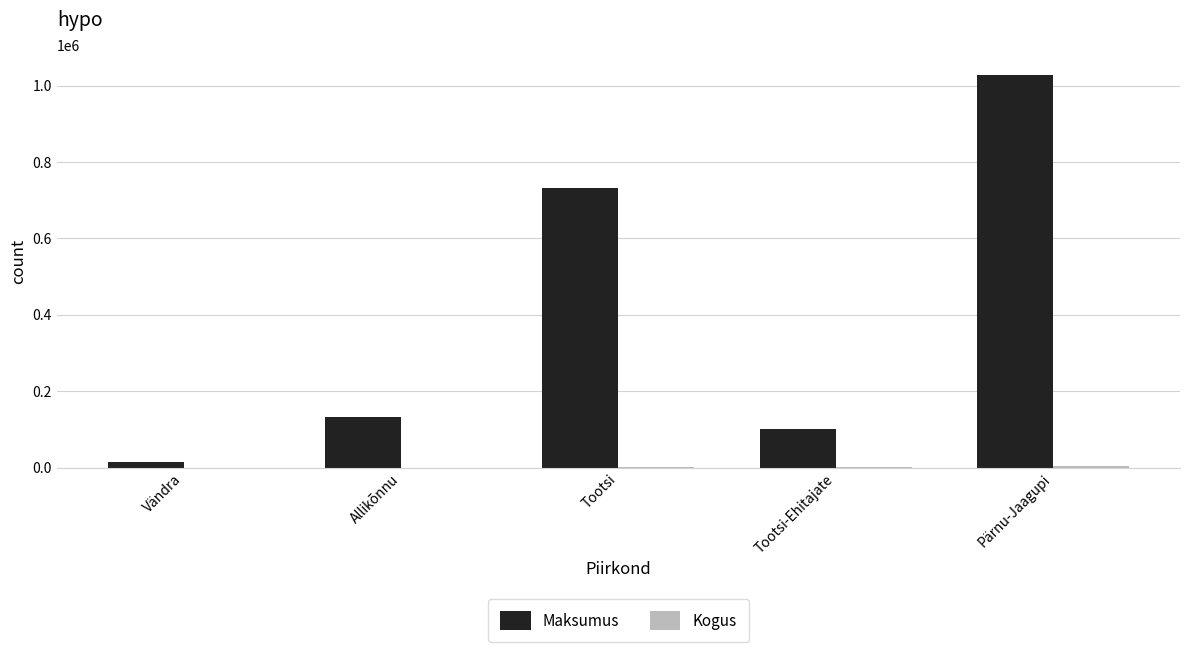

The Maksumus series shows 48427.2 at Tootsi-Ehitajate. True or false?

False